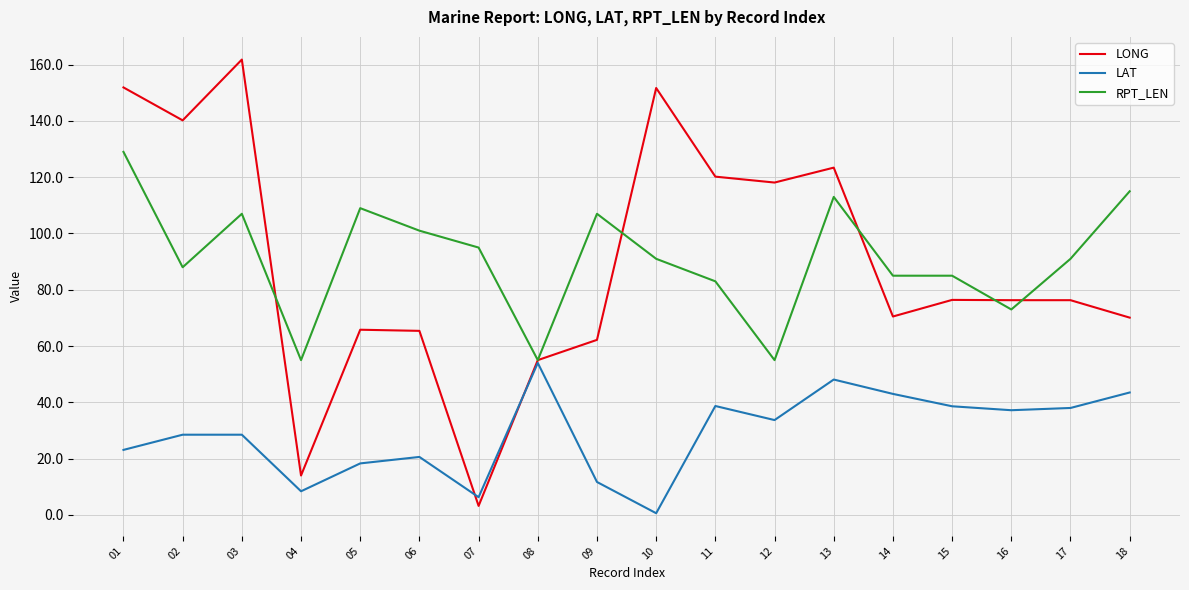

How many values in the LAT series are below 33?

9